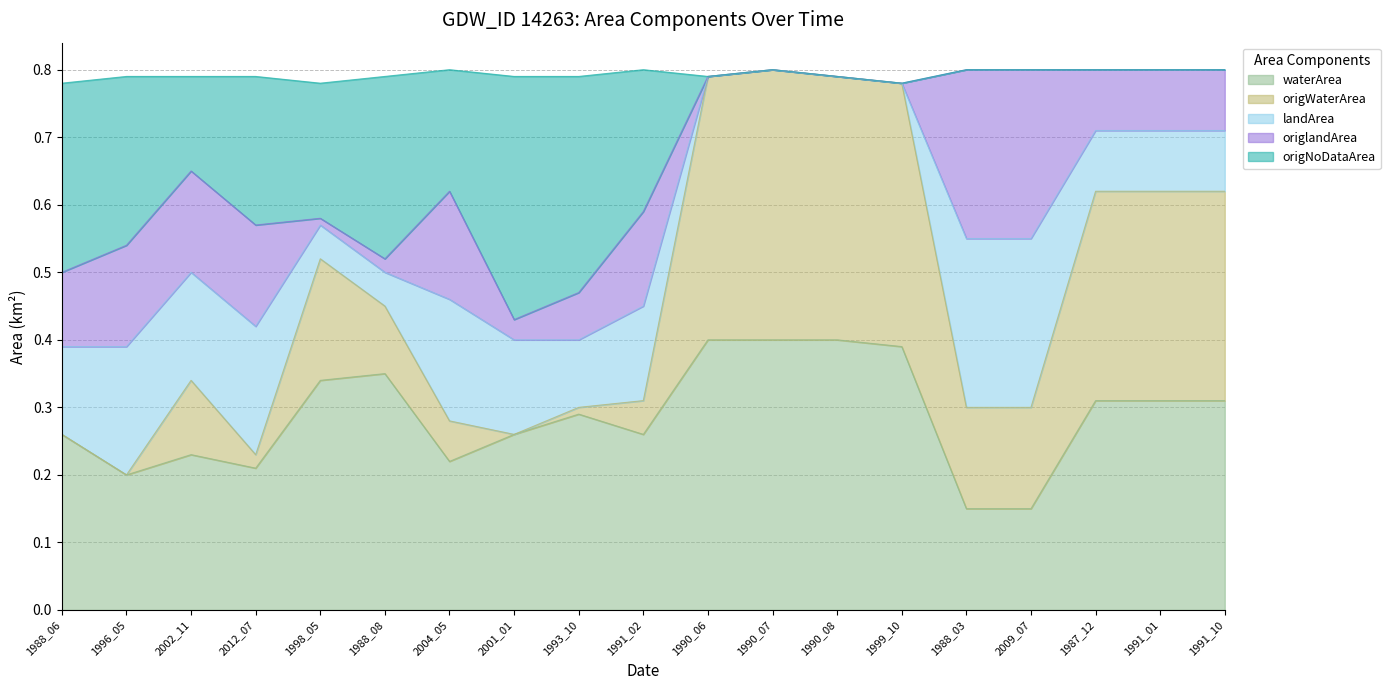

True or false: waterArea and origWaterArea intersect in this chart.

False